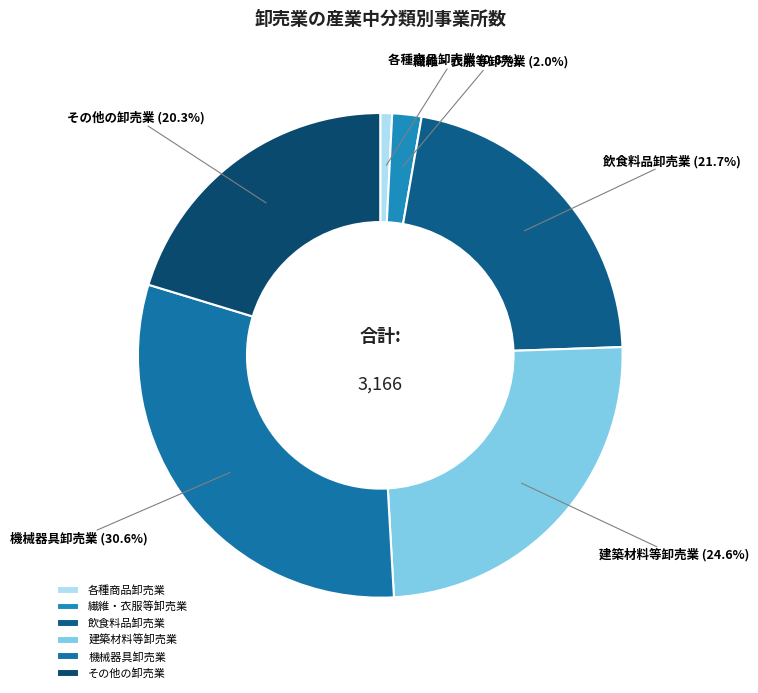

Which slice is the largest?

機械器具卸売業